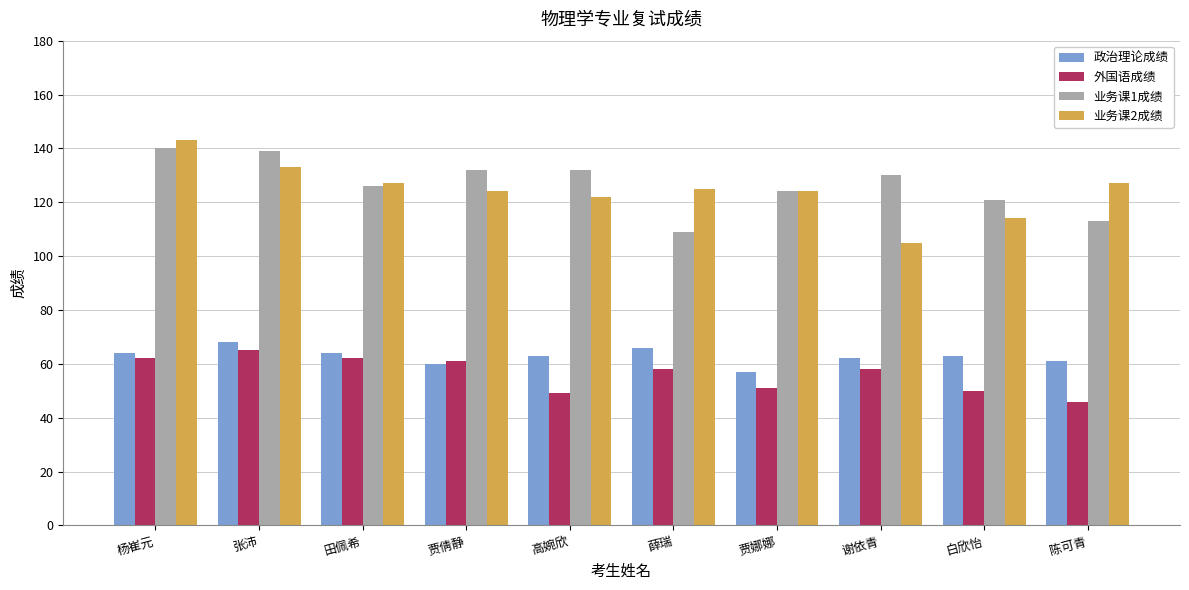

What is the value of the 业务课1成绩 bar at the 6th from the left?

109